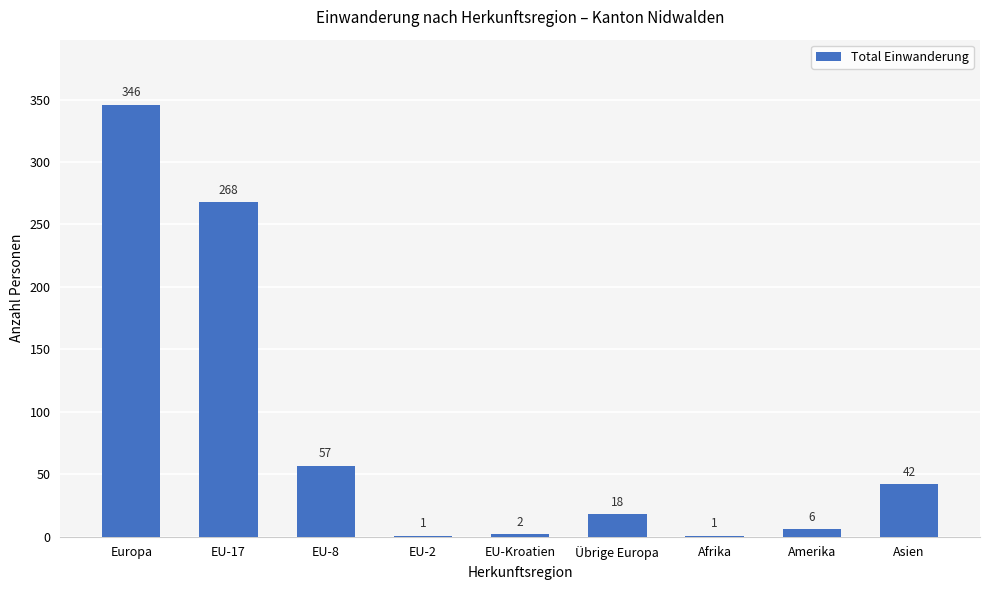

What is the maximum value shown in the chart?

346